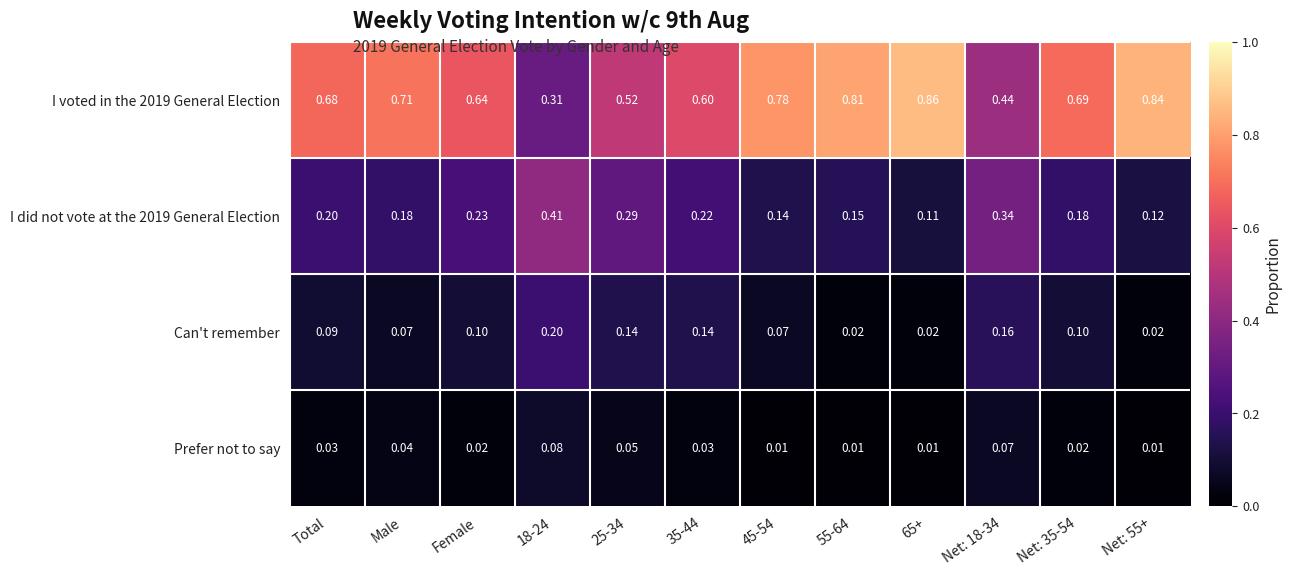

At which category does the chart reach its peak across all series?

65+